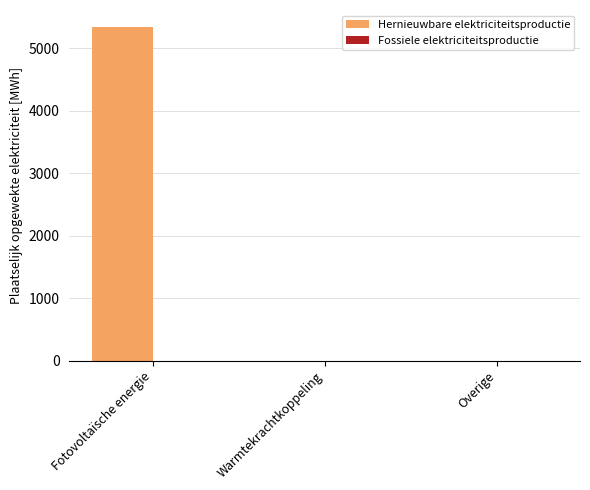

The value at Overige is 3238.0. True or false?

False